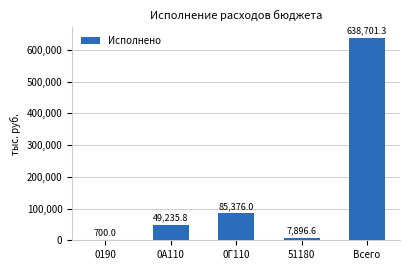

At which category does the chart reach its peak across all series?

Всего